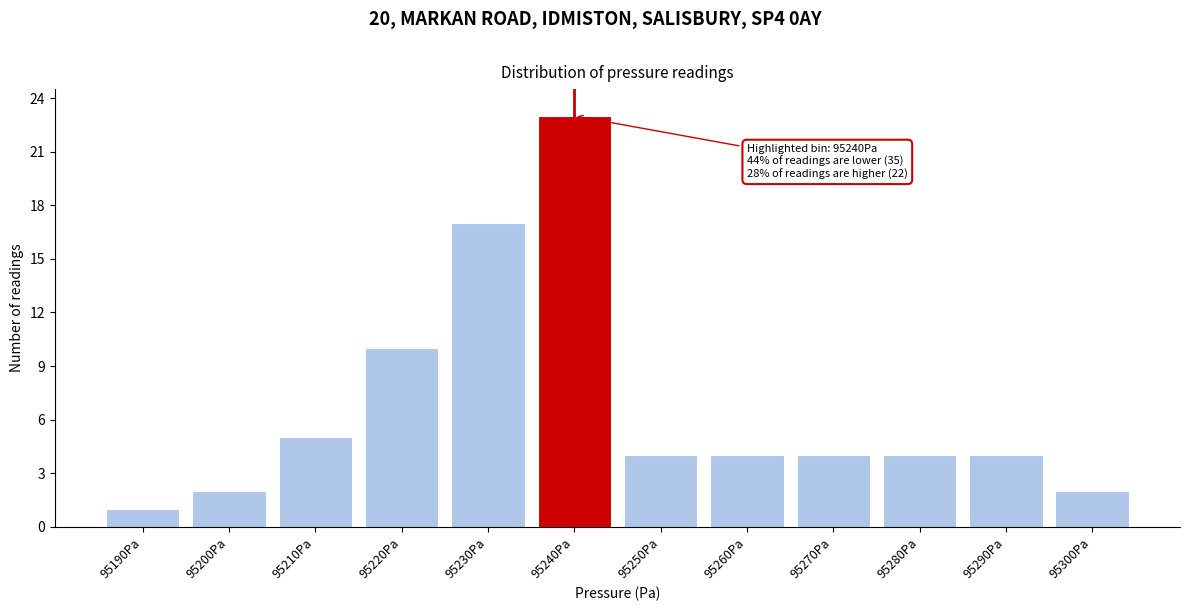

Reading left to right, extract all data points from this chart.

1	2	5	10	17	23	4	4	4	4	4	2